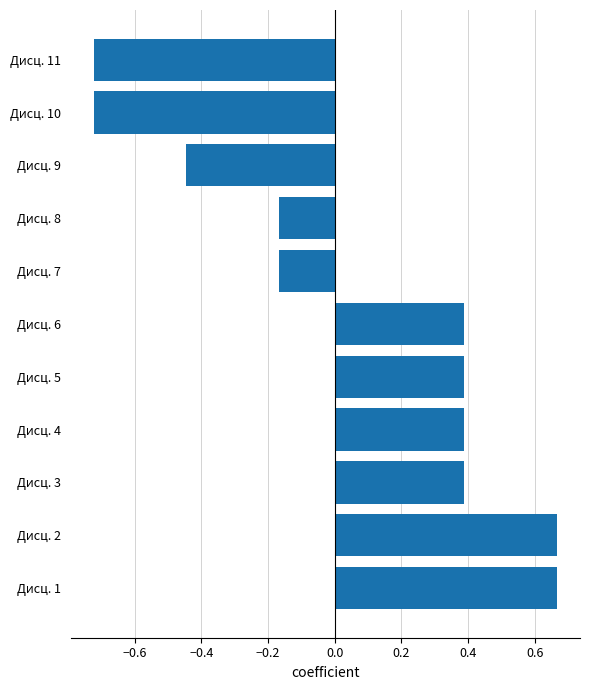

Is it true that the value at Дисц. 4 is 0.4?

True